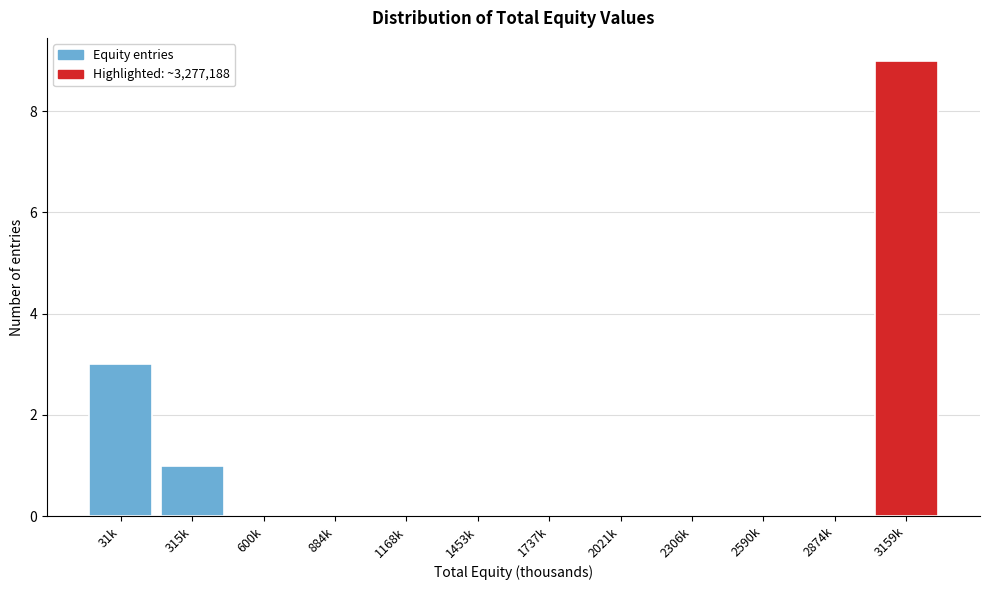

Reading left to right, extract all data points from this chart.

31k=3	315k=1	600k=0	884k=0	1168k=0	1453k=0	1737k=0	2021k=0	2306k=0	2590k=0	2874k=0	3159k=9